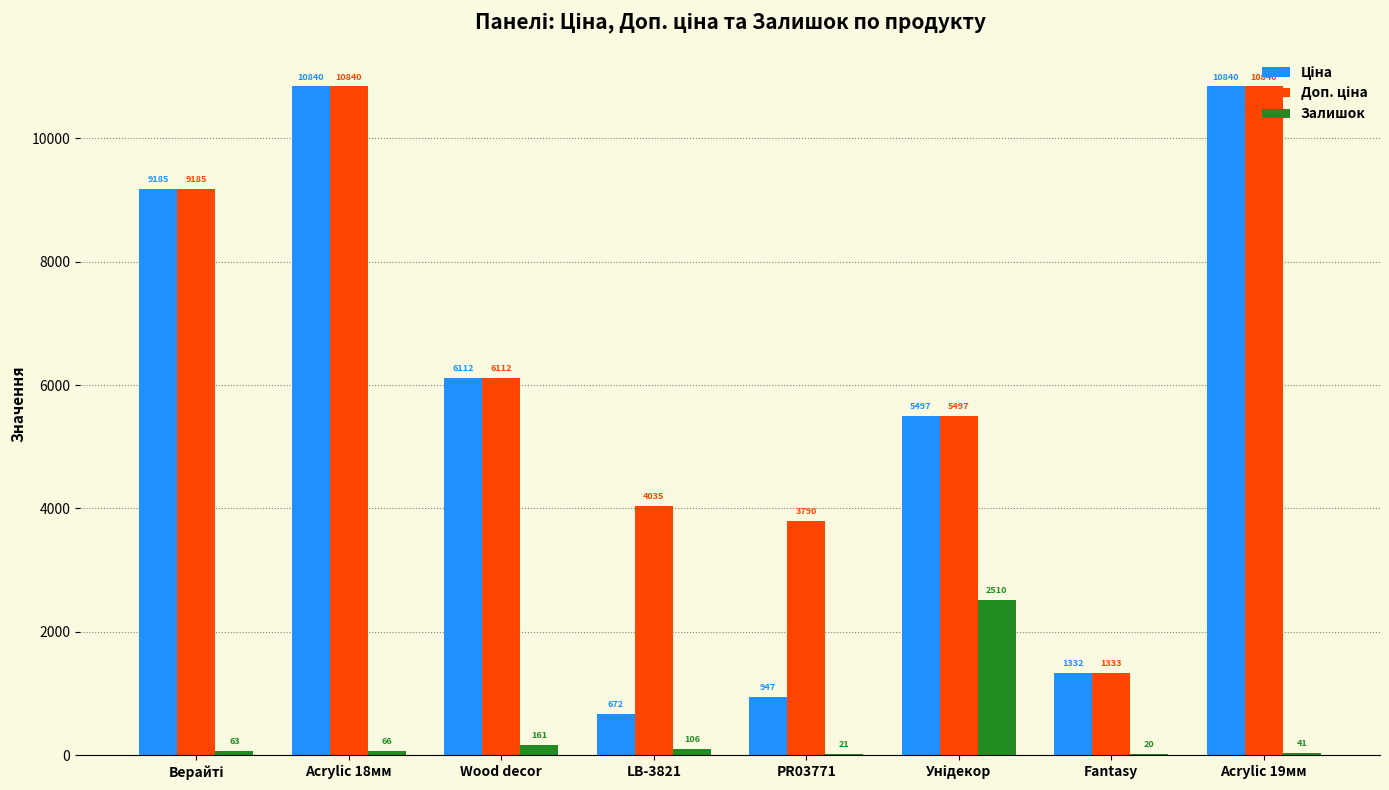

The value of Залишок at Wood decor is 161.0. True or false?

True